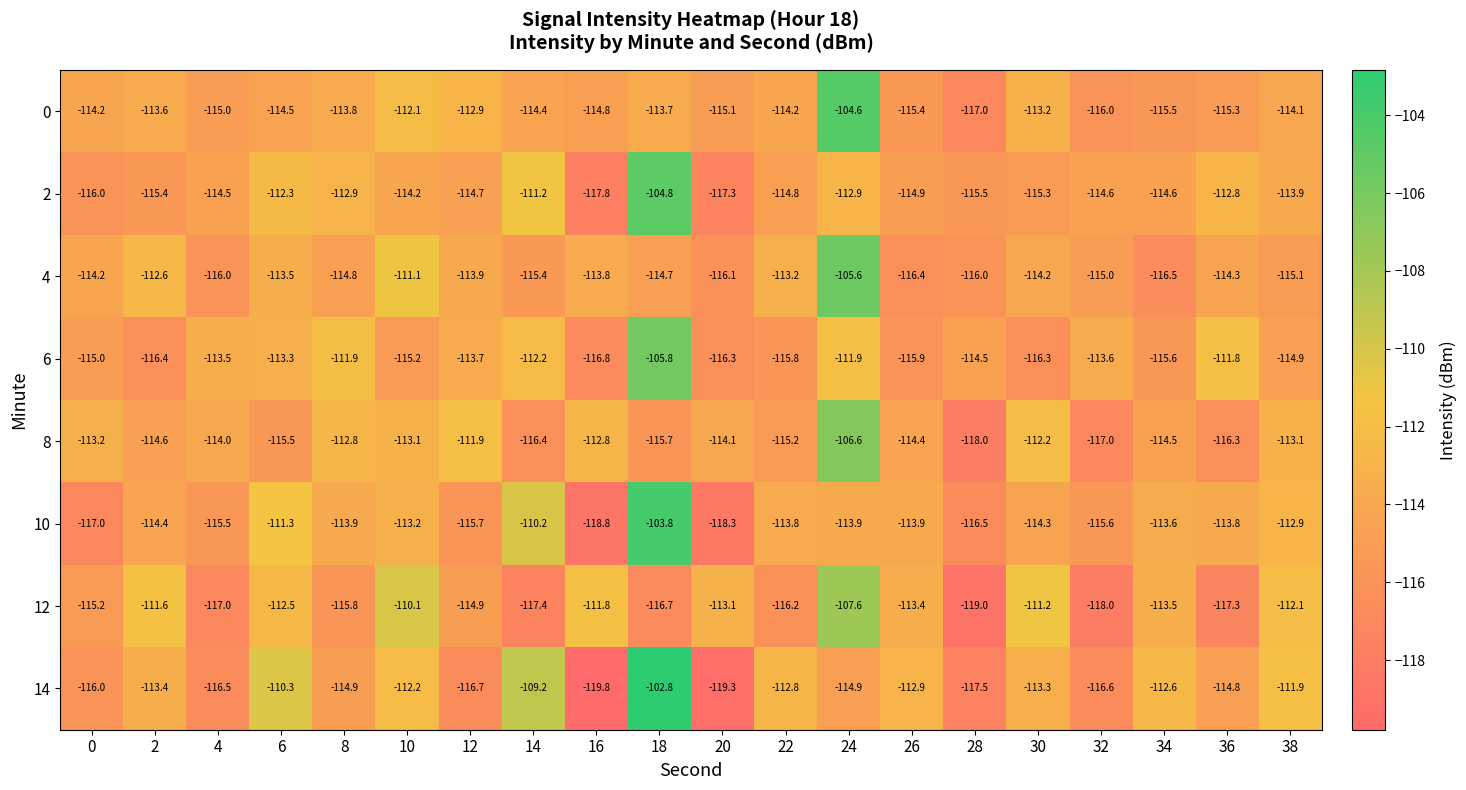

At which label is 8 closest to -112?

12